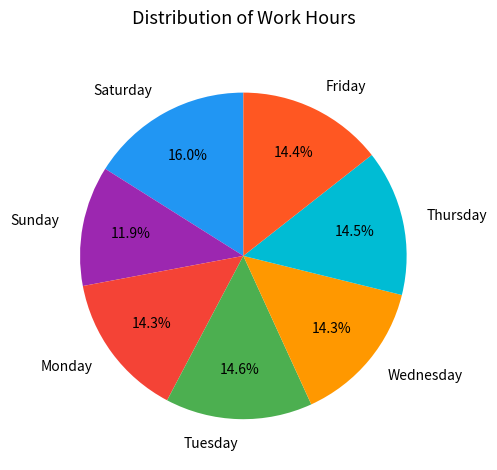

How many slices are in this pie chart?

7